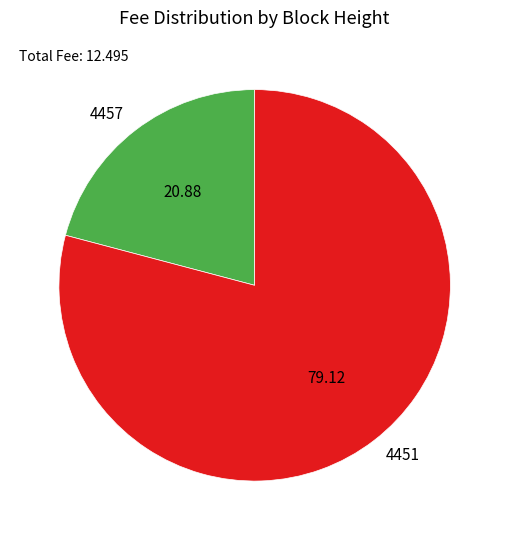

Is there a majority slice in this chart?

Yes